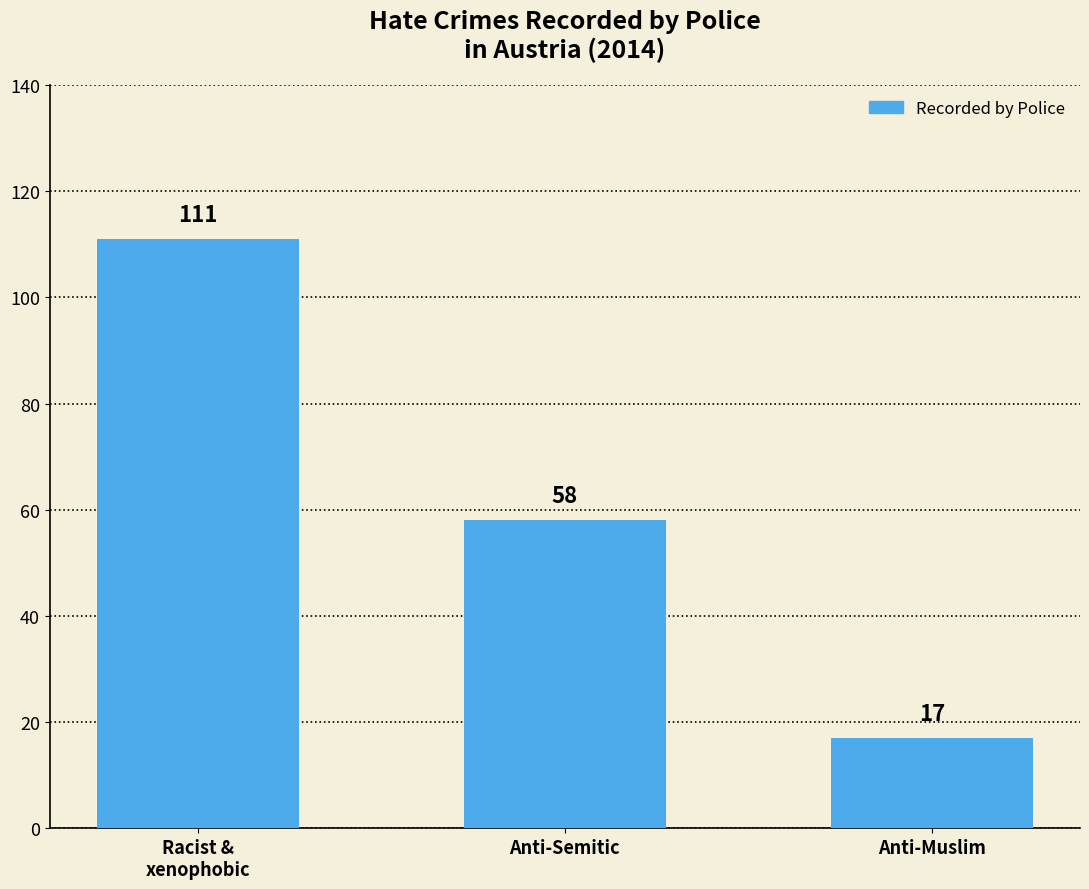

How many values are between 17 and 111?

3